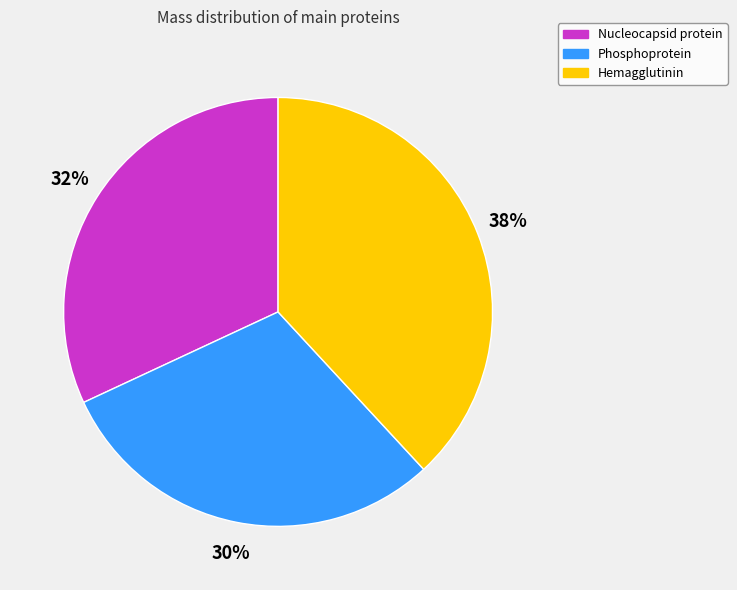

Which category has the smallest portion of the pie?

Phosphoprotein